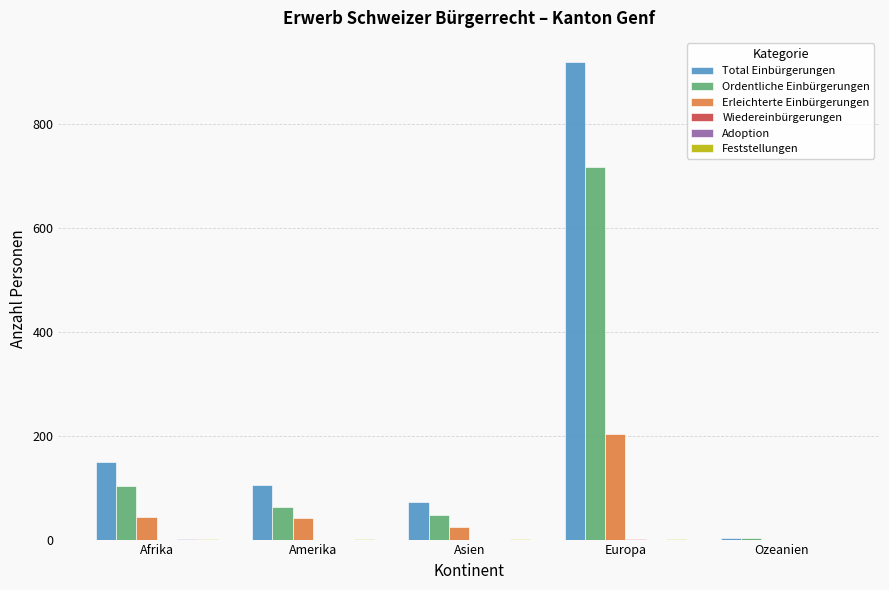

True or false: Erleichterte Einbürgerungen has a value of 42 at Amerika.

True